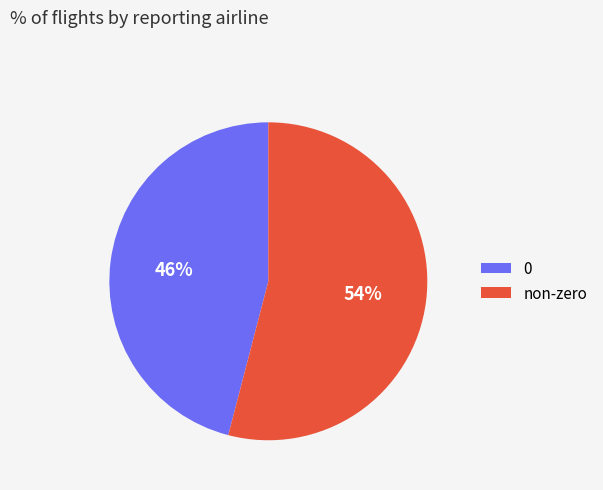

Combined, do non-zero and 0 account for over 50%?

Yes